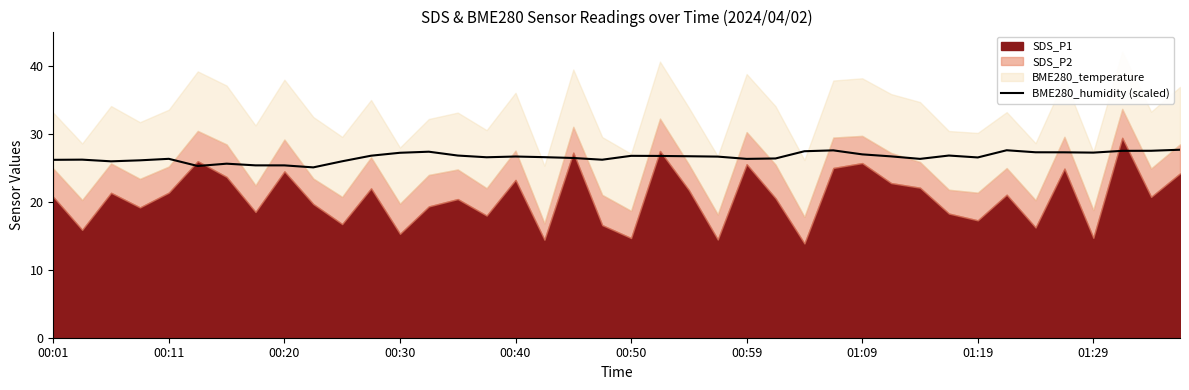

What is the highest value of the BME280_humidity (scaled) series?

27.6